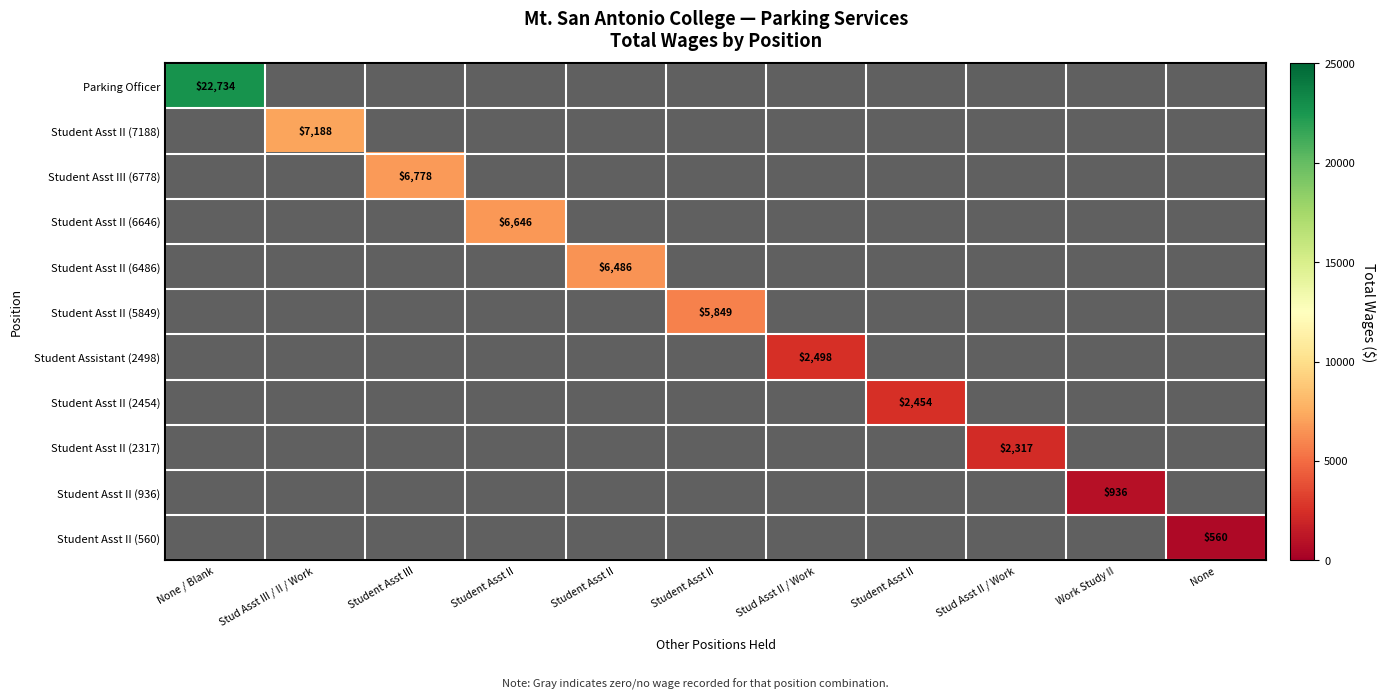

What is the total value across all series at Student Asst II?

6646